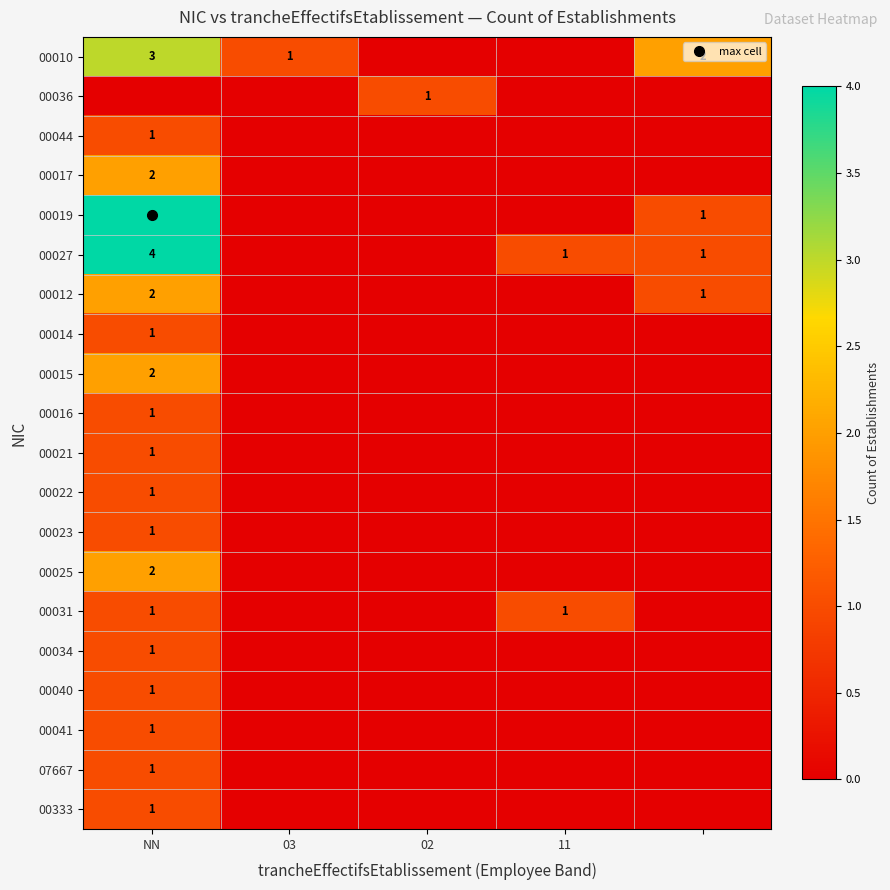

True or false: 00023 has a value of 1 at NN.

True